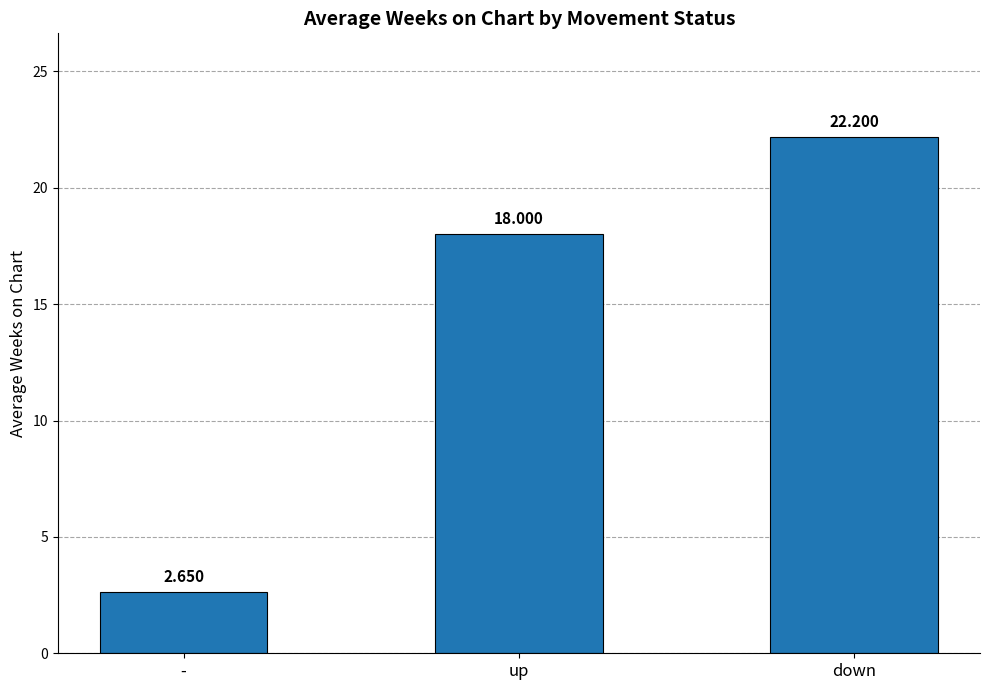

What is the label of the 1st bar from the right?

down